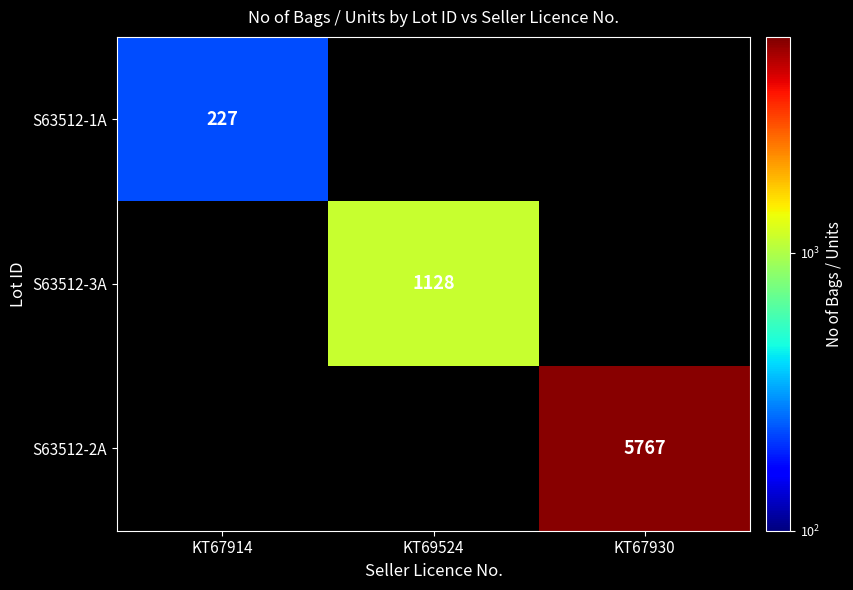

Is it true that S63512-1A equals 154 at KT67914?

False